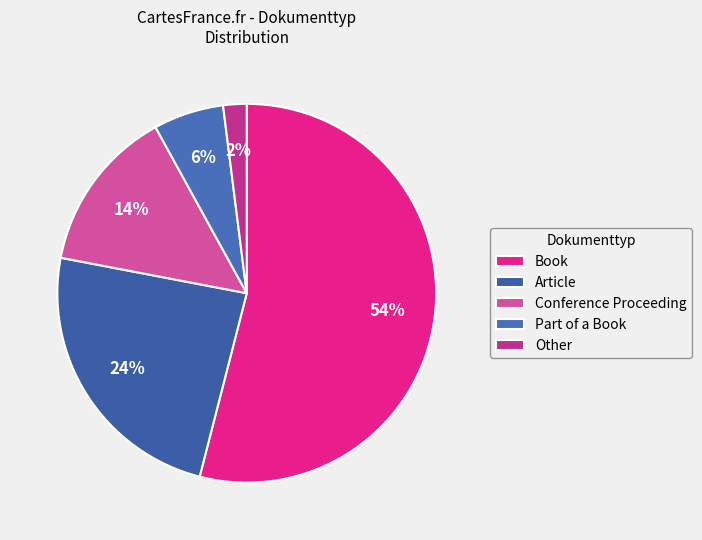

How many segments does this pie chart have?

5